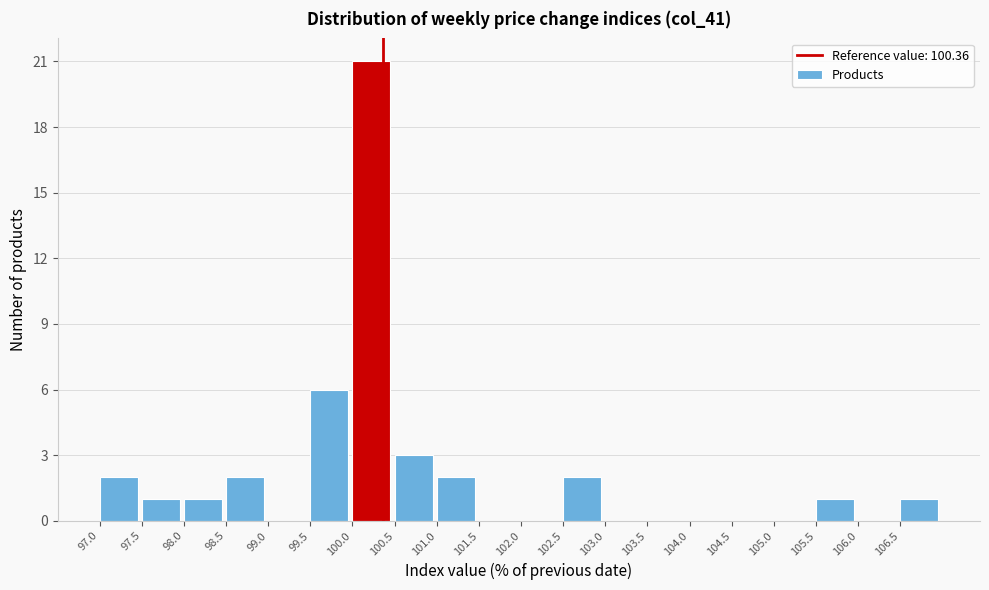

Over which range of the x-axis is the bar tallest?

100.0 to 100.5